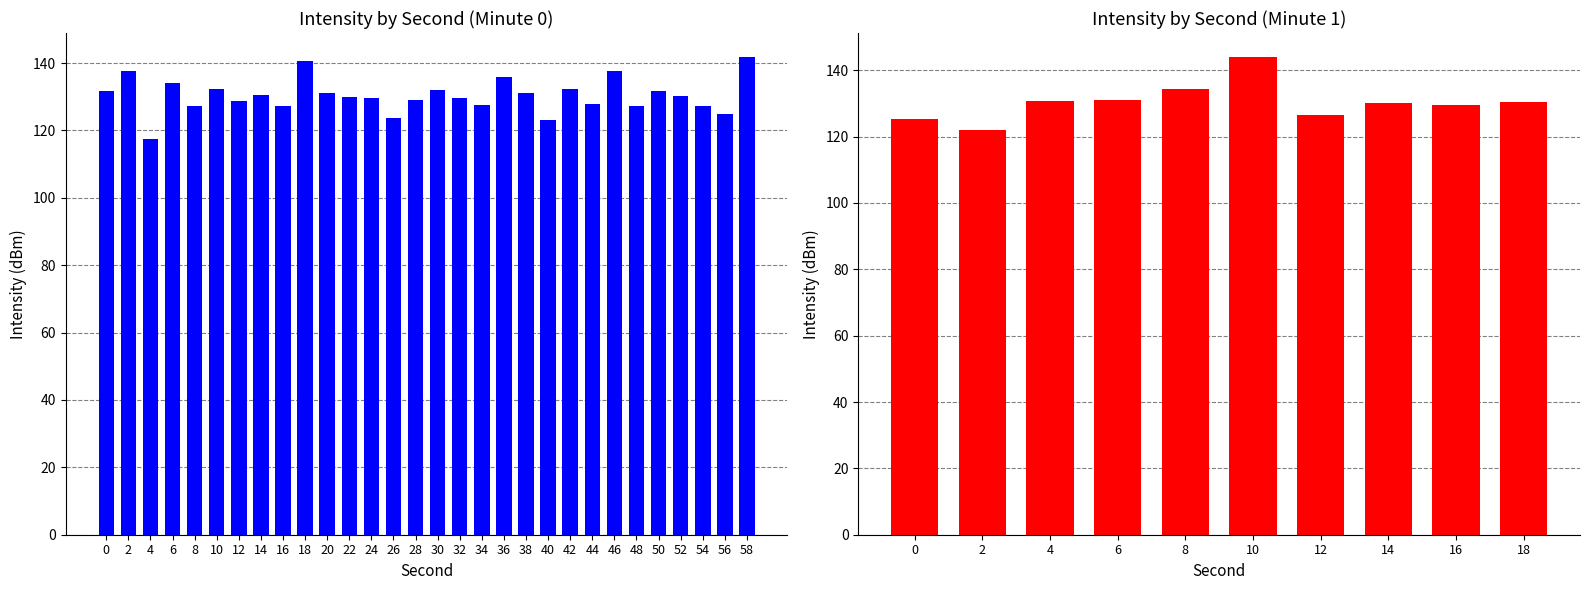

Rank the categories by value from lowest to highest.

2, 0, 12, 16, 14, 18, 4, 6, 8, 10